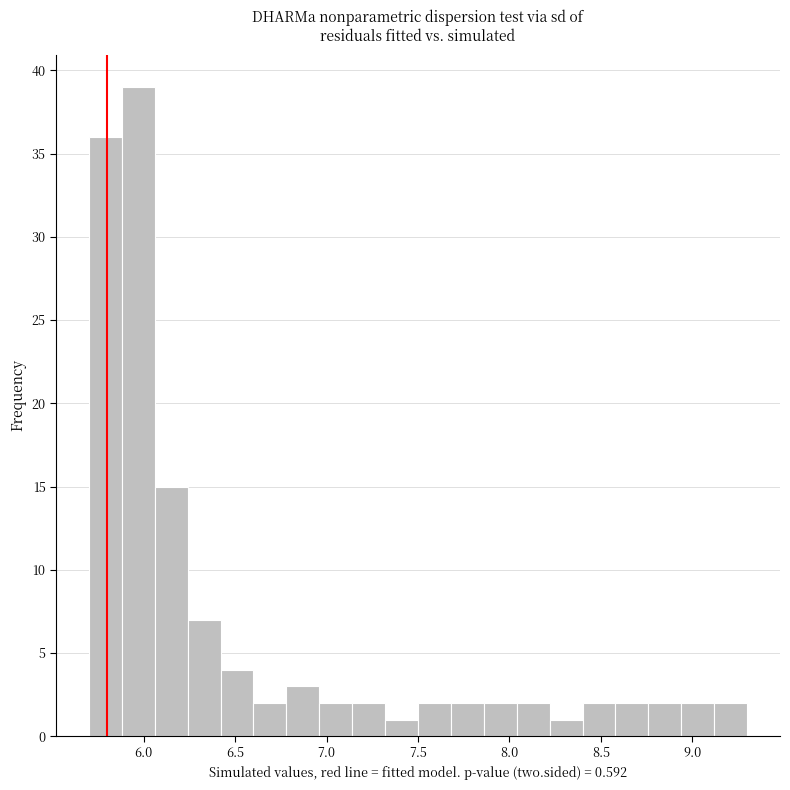

Around what value on the x-axis is the tallest bar? Give the approximate position of its centre, as read against the axis.

5.95